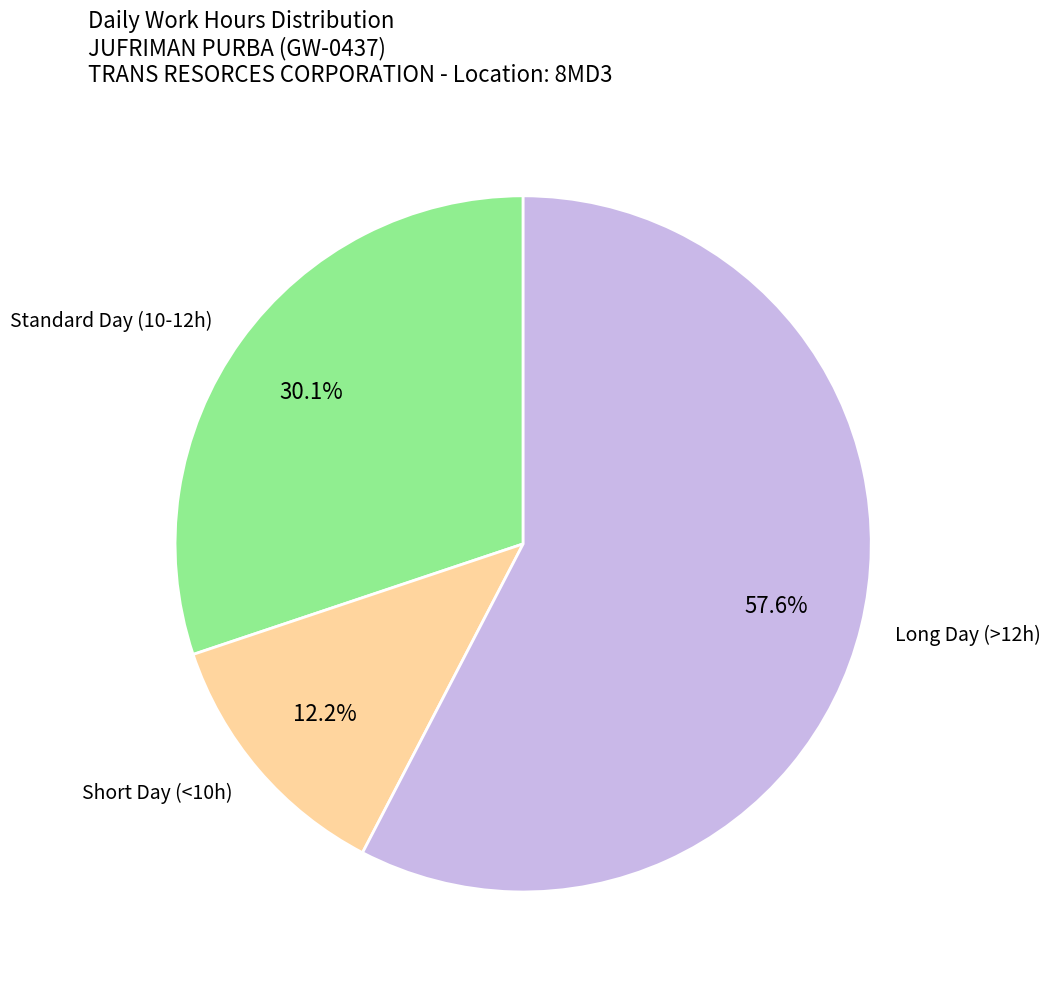

Which category has the biggest portion of the pie?

Long Day (>12h)